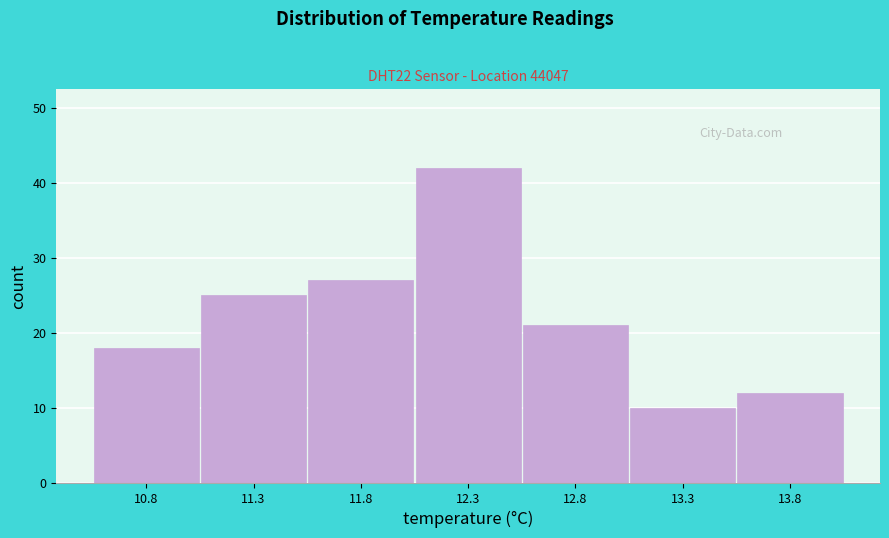

Reading right to left, transcribe all the data shown in this chart.

13.8=12	13.3=10	12.8=21	12.3=42	11.8=27	11.3=25	10.8=18